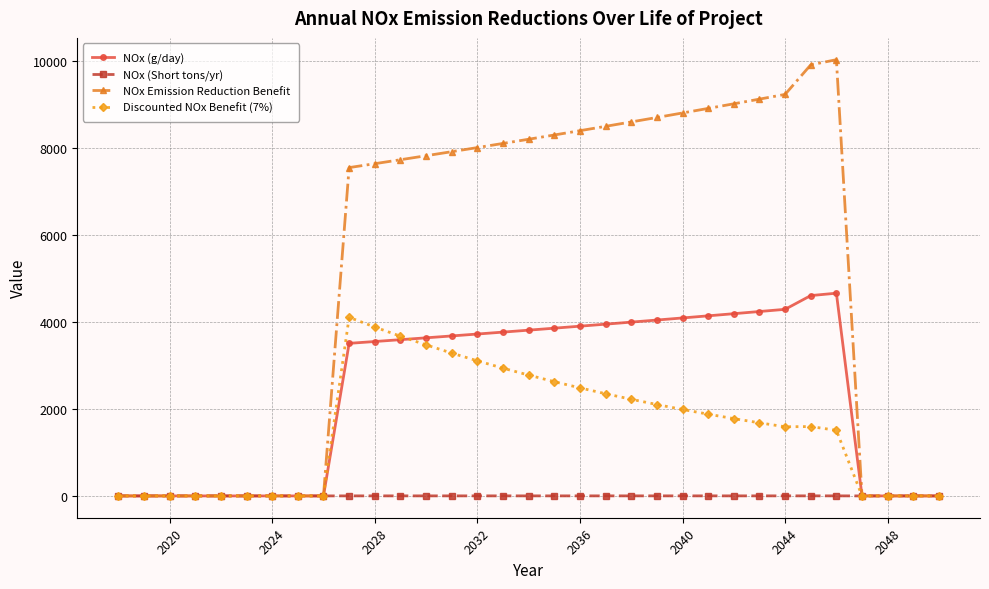

What is the greatest value displayed?

10030.8